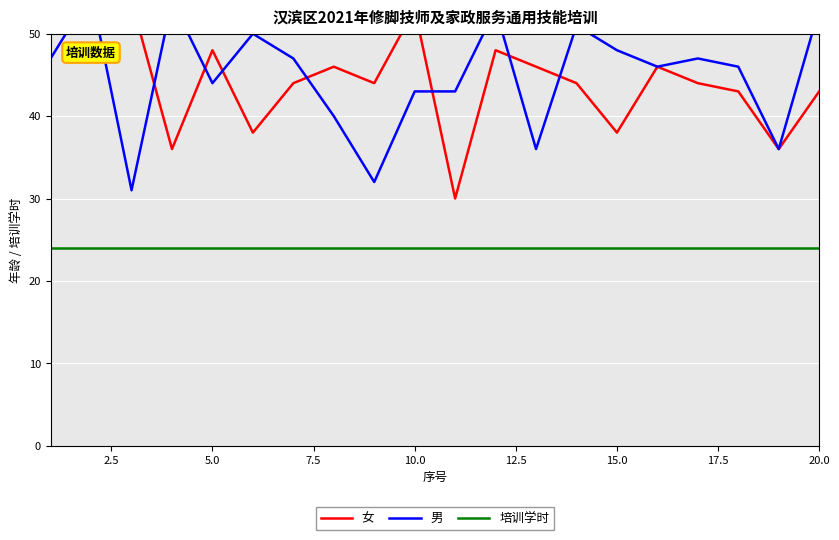

Which has a higher value, 20.0 or 2.5?

2.5